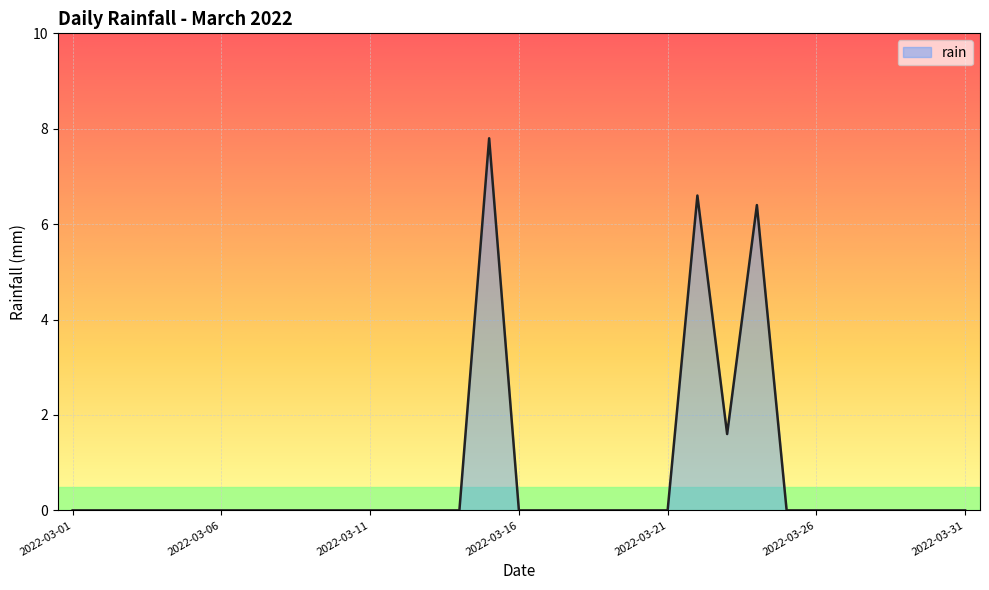

What is the greatest value displayed?

7.8